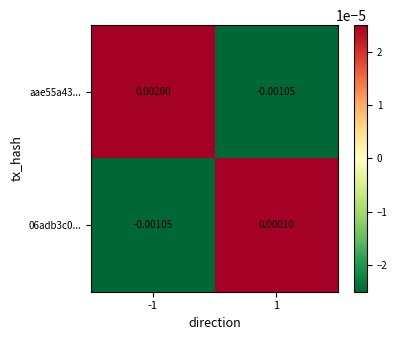

Is the value of aae55a43... at -1 greater than the value of 06adb3c0... at 1?

Yes